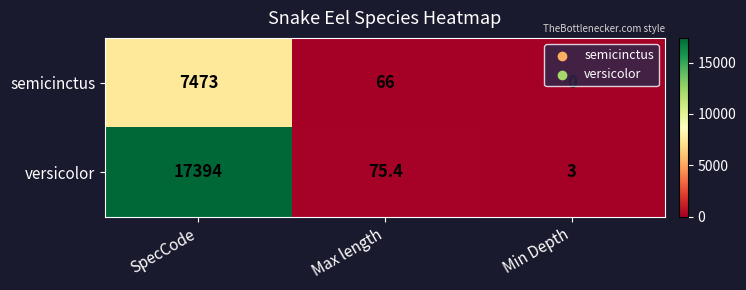

Which series has the largest range (max minus min)?

versicolor